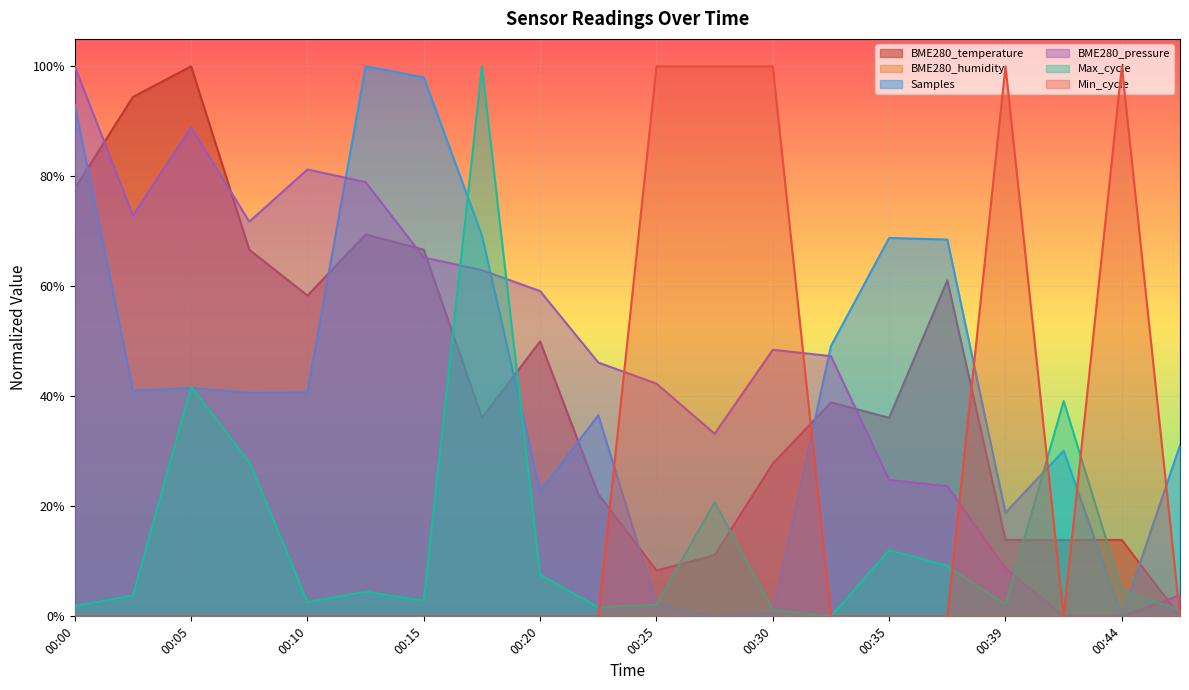

Does the chart display data point markers on the line(s)?

No